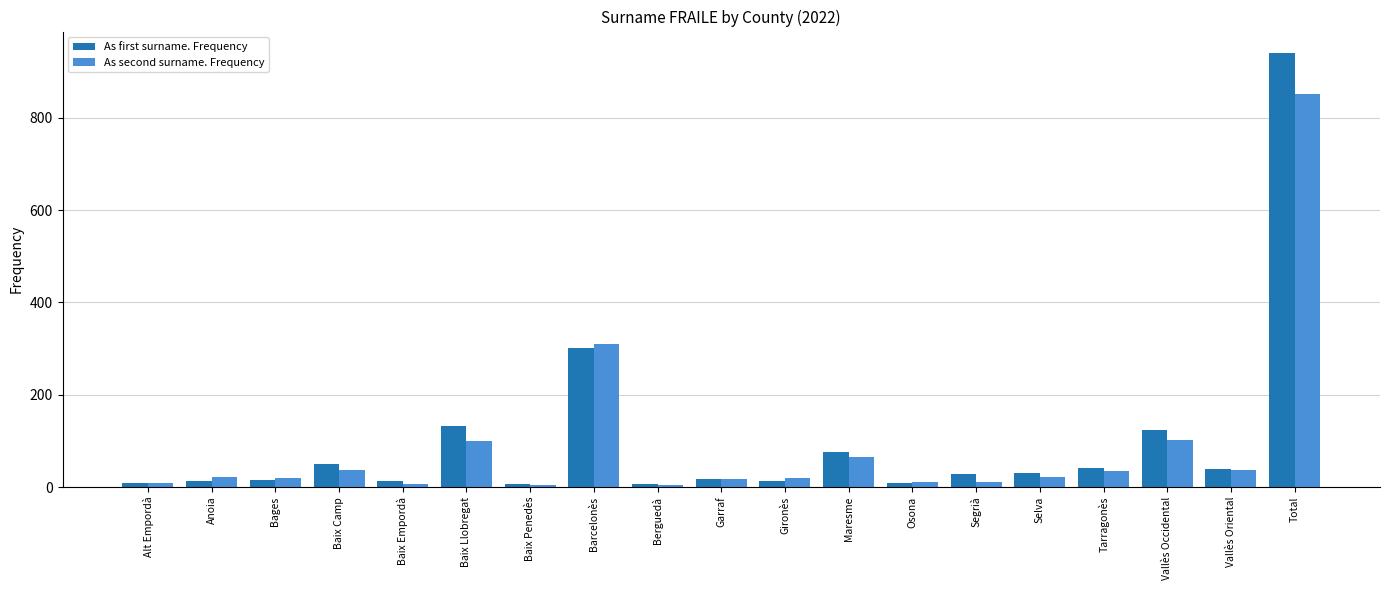

What is the value of the As second surname. Frequency bar at the 11th from the left?

20